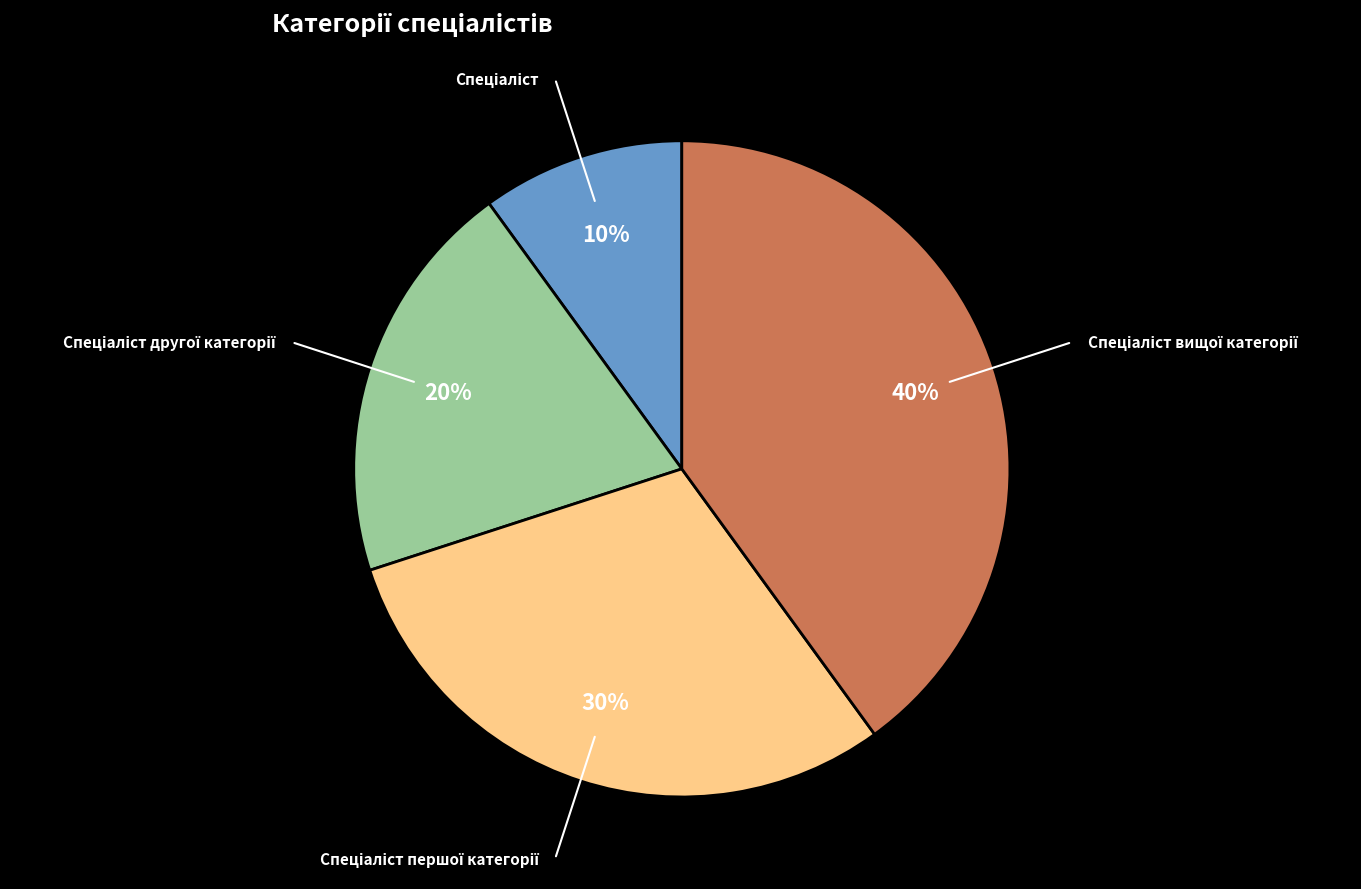

To the nearest percent, what is the difference between the largest and smallest slice percentages?

30%